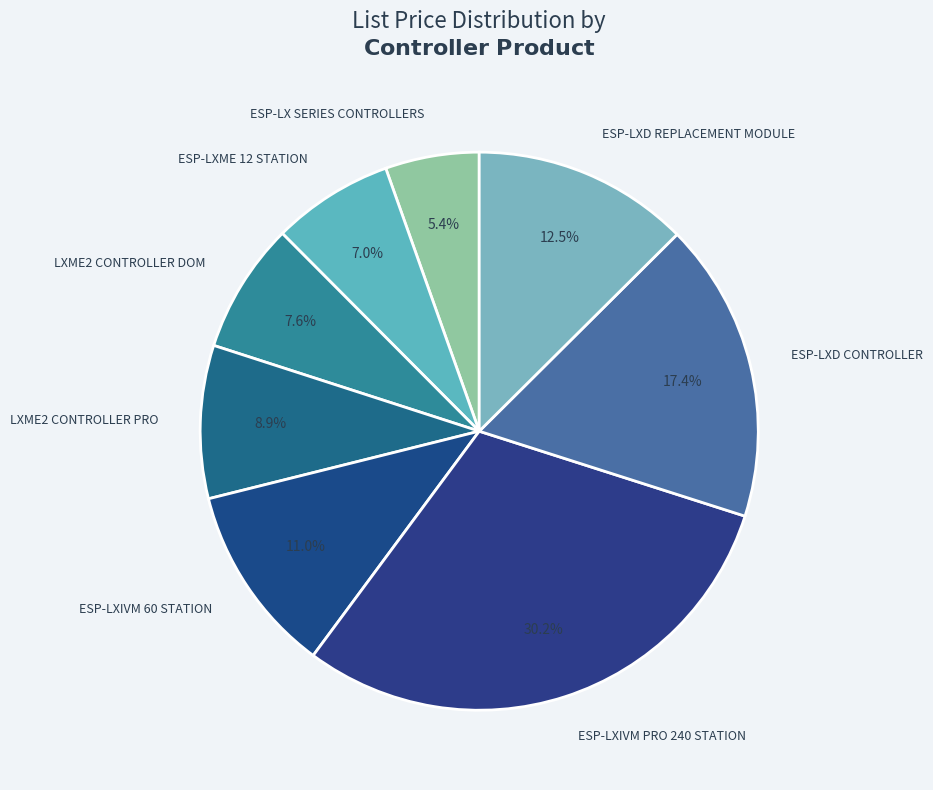

How many segments does this pie chart have?

8